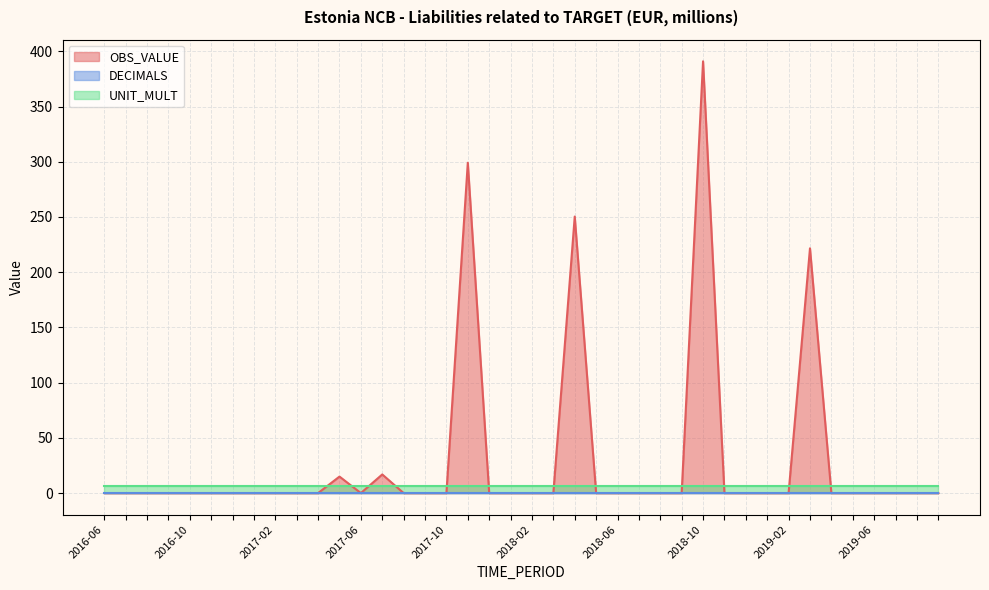

What are all the series names shown in the legend?

OBS_VALUE, DECIMALS, UNIT_MULT